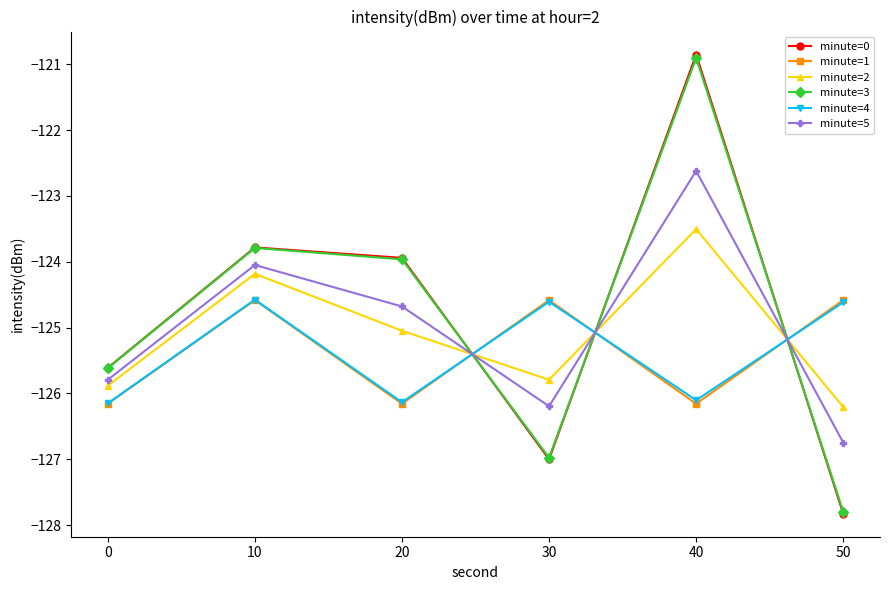

Reading left to right, extract all data points from this chart.

minute=0: 0=-125.6	10=-123.8	20=-123.9	30=-127.0	40=-120.9	50=-127.8
minute=1: 0=-126.2	10=-124.6	20=-126.2	30=-124.6	40=-126.2	50=-124.6
minute=2: 0=-125.9	10=-124.2	20=-125.0	30=-125.8	40=-123.5	50=-126.2
minute=3: 0=-125.6	10=-123.8	20=-124.0	30=-127.0	40=-120.9	50=-127.8
minute=4: 0=-126.1	10=-124.6	20=-126.1	30=-124.6	40=-126.1	50=-124.6
minute=5: 0=-125.8	10=-124.0	20=-124.7	30=-126.2	40=-122.6	50=-126.7